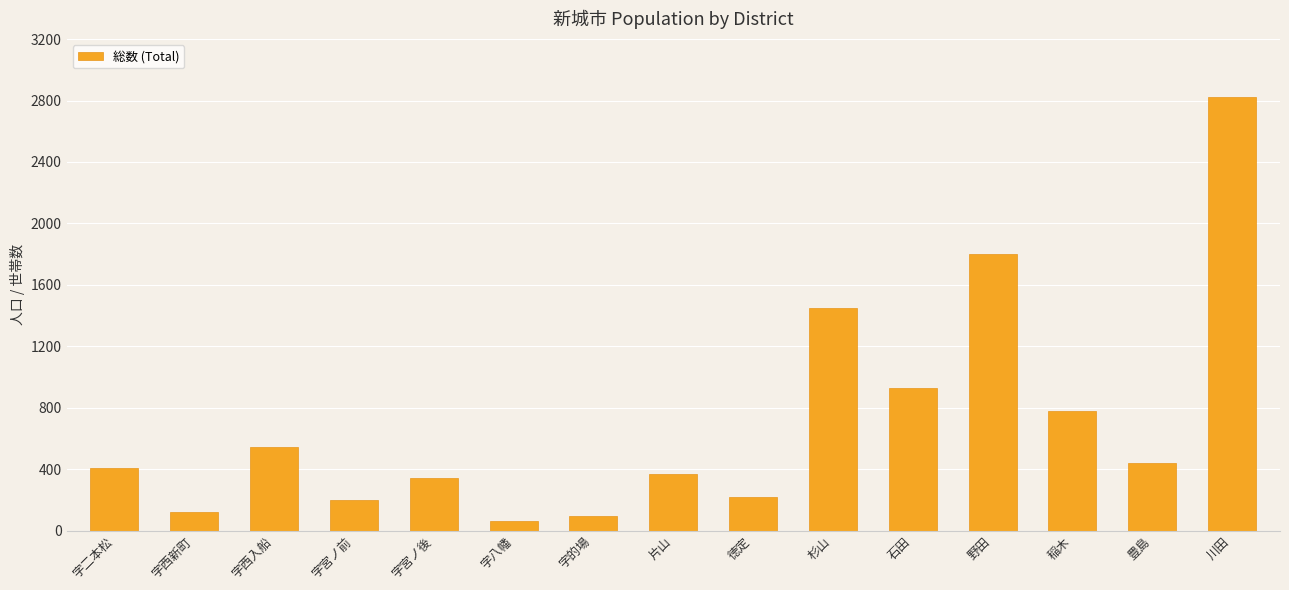

What is the value of the 11th bar from the left?

929